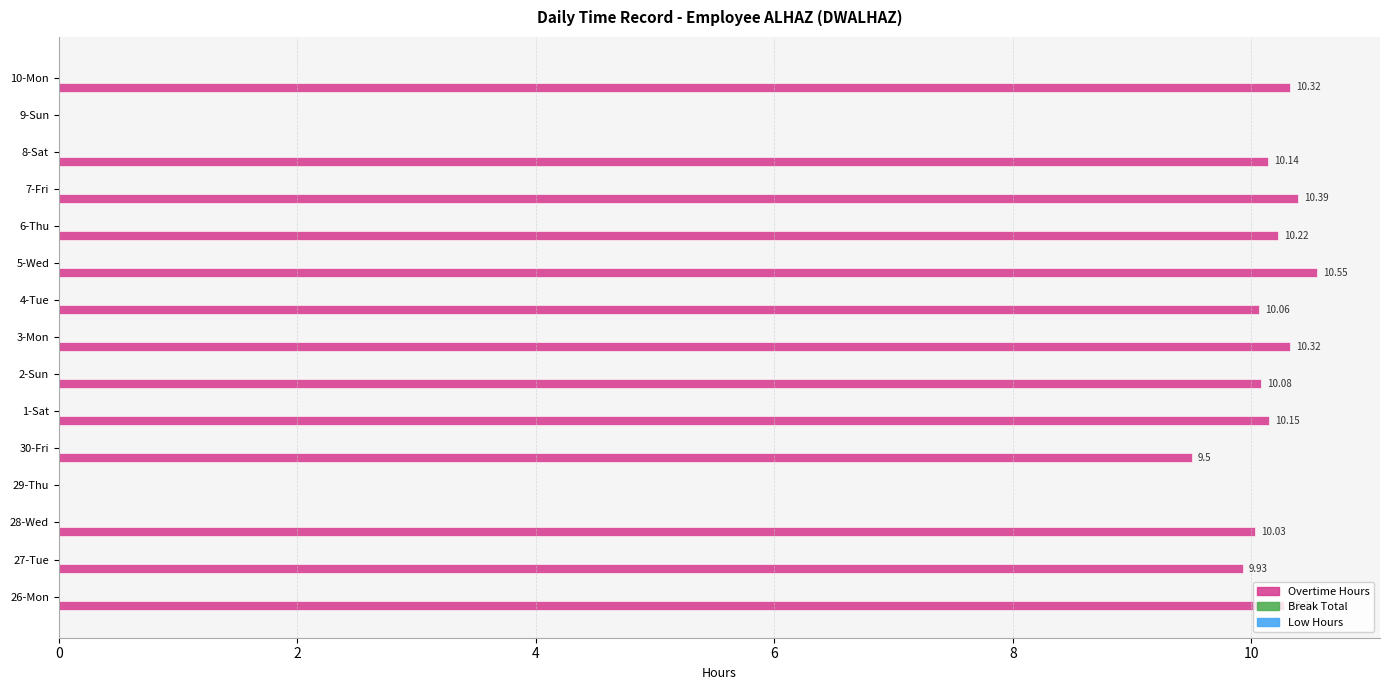

Which has a higher value, 5-Wed or 8-Sat?

5-Wed